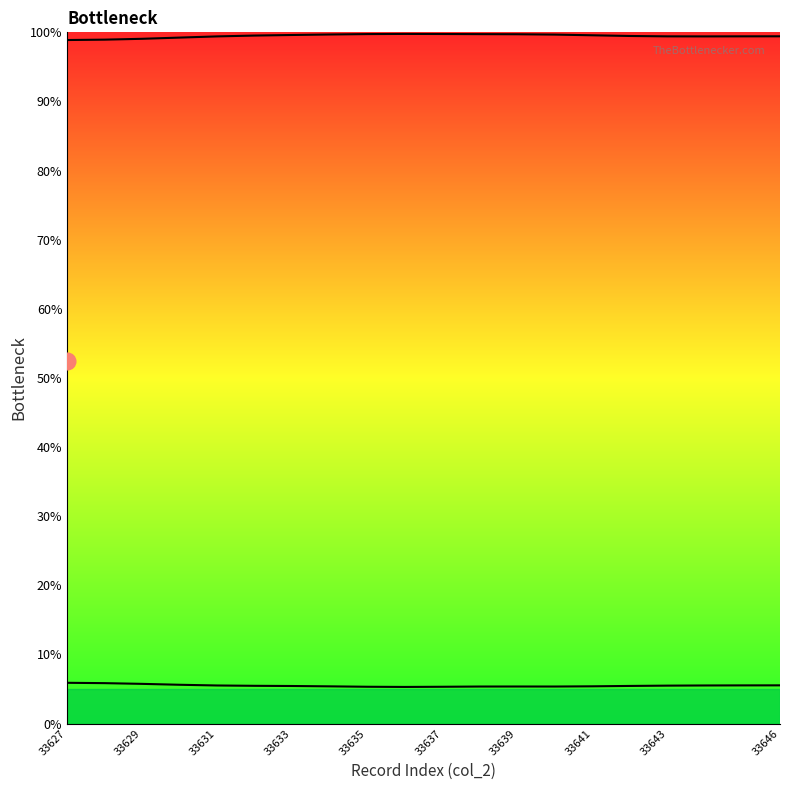

What is the difference between the highest and lowest values at 17?

93.9